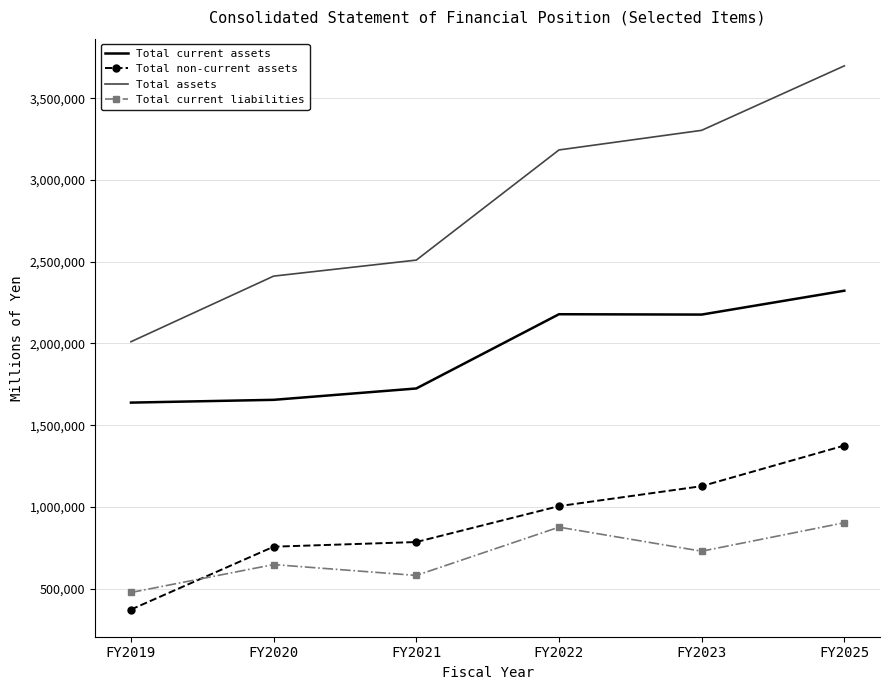

Rank the categories by Total assets value from highest to lowest.

FY2025, FY2023, FY2022, FY2021, FY2020, FY2019